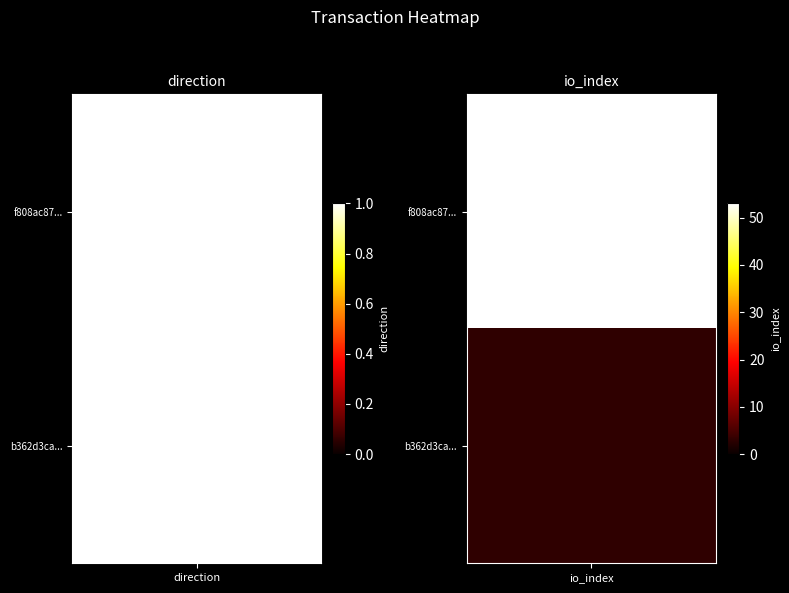

Which series has the largest total across all categories?

f808ac8722ba3273e5181bc779e820f8fd1e756